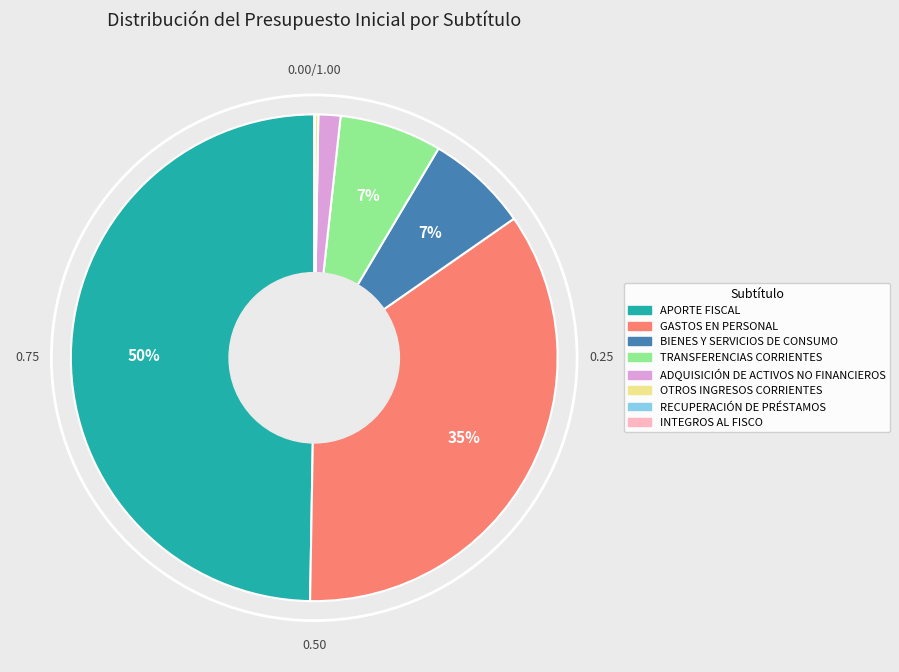

To the nearest percent, what is the difference between the largest and smallest slice percentages?

50%